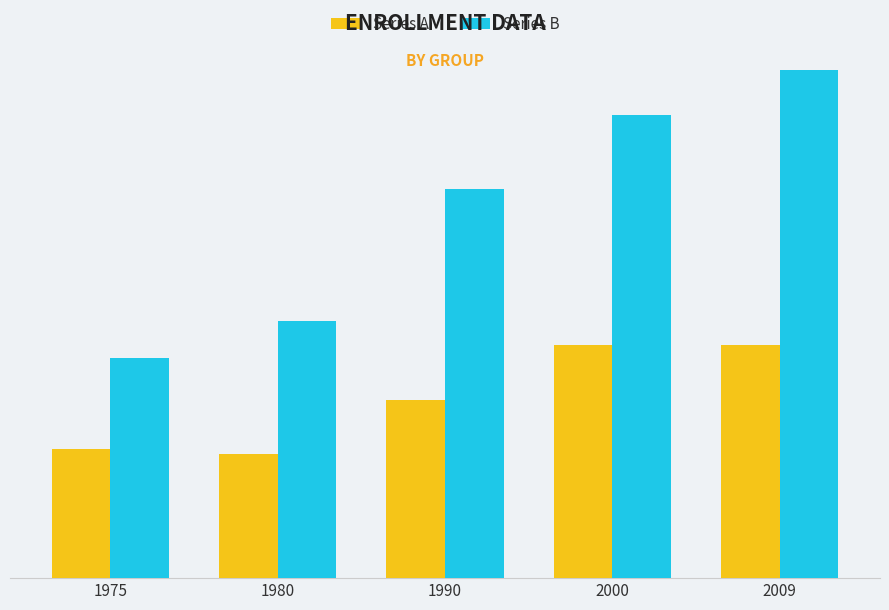

Reading left to right, transcribe all the data shown in this chart.

Series A: 3503000	3361000	4811000	6314458	6316020
Series B: 5957000	6949000	10527000	12533506	13738905